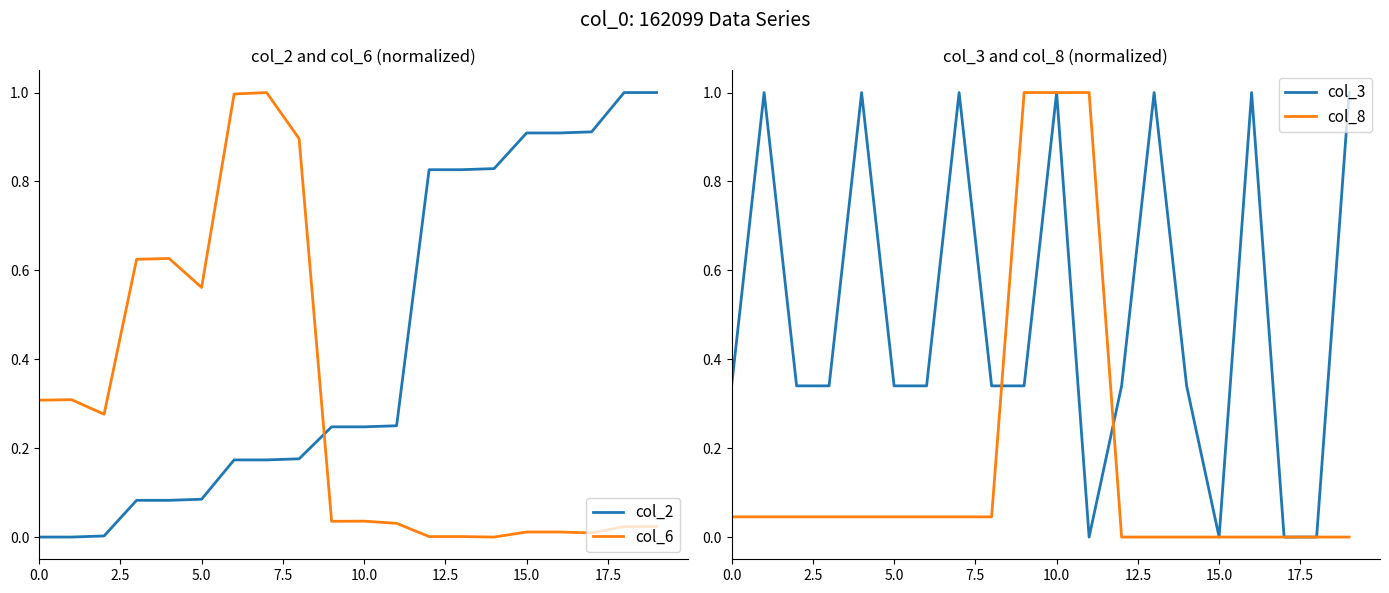

At which category does the chart reach its peak across all series?

18